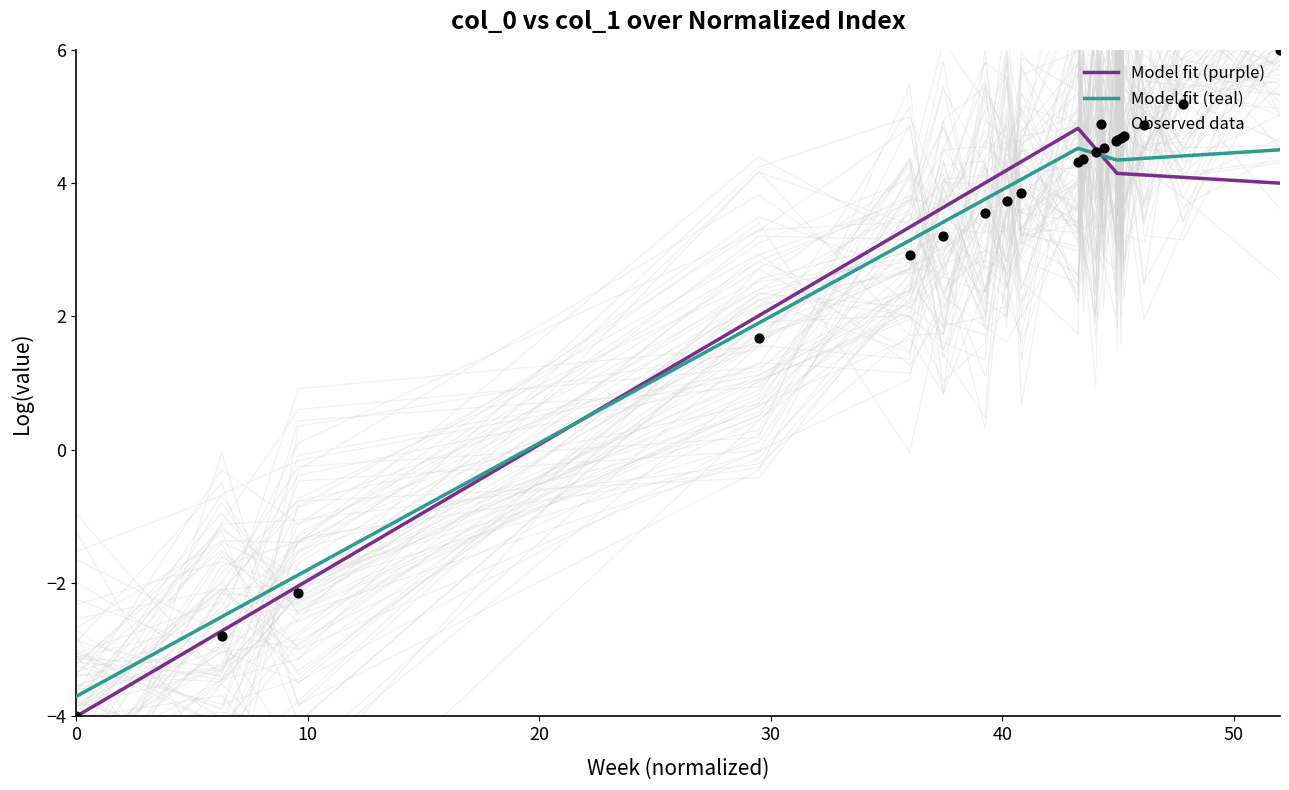

What is the maximum value for Model fit (teal)?

4.5